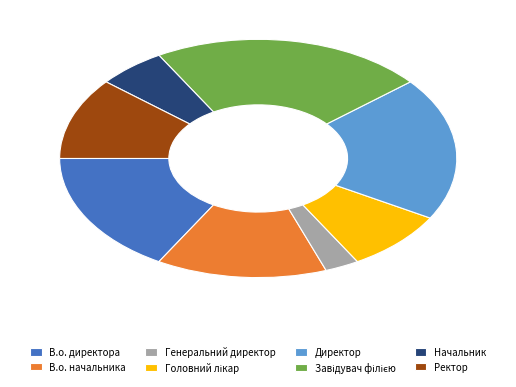

Is it true that Начальник is 1% of the pie?

False